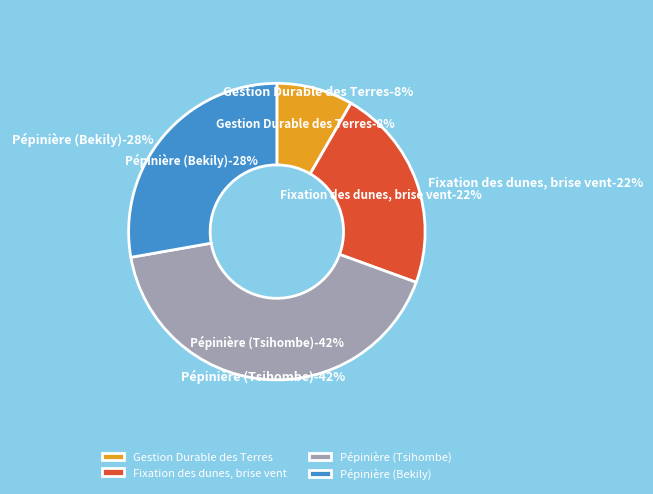

How many slices are in this pie chart?

4